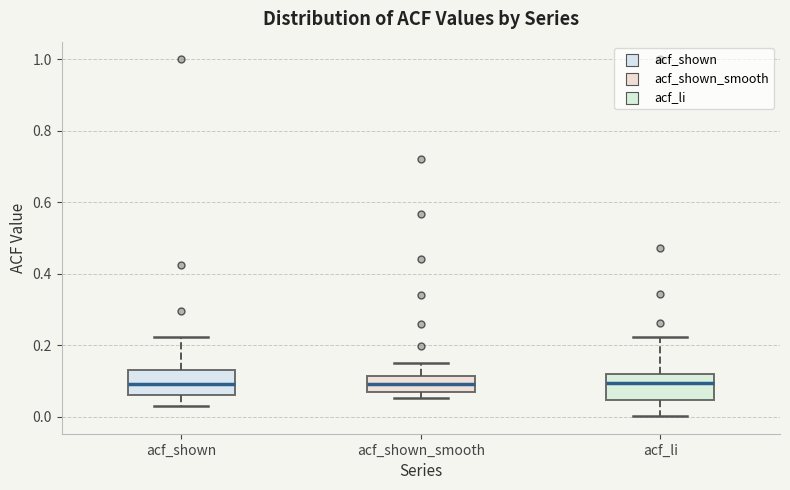

Reading left to right, transcribe this box plot: for each box, give where its median line is, the range the box spans, and where its two whiskers end, as read against the y-axis. The values are not printed on the chart, so give them approximately, as read against the axis.

acf_shown: median 0.10, box 0.06 to 0.14, whiskers 0.04 to 0.22
acf_shown_smooth: median 0.10, box 0.06 to 0.12, whiskers 0.06 (just below the box's lower edge) to 0.16
acf_li: median 0.10, box 0.04 to 0.12, whiskers 0.00 to 0.22